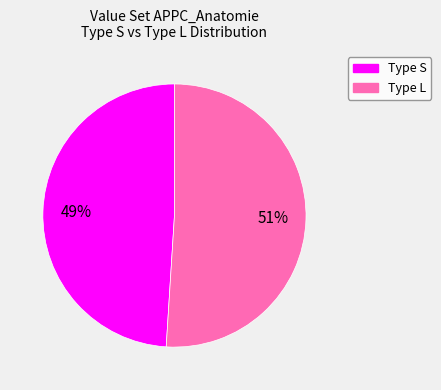

To the nearest percent, what is the difference between the largest and smallest slice percentages?

2%